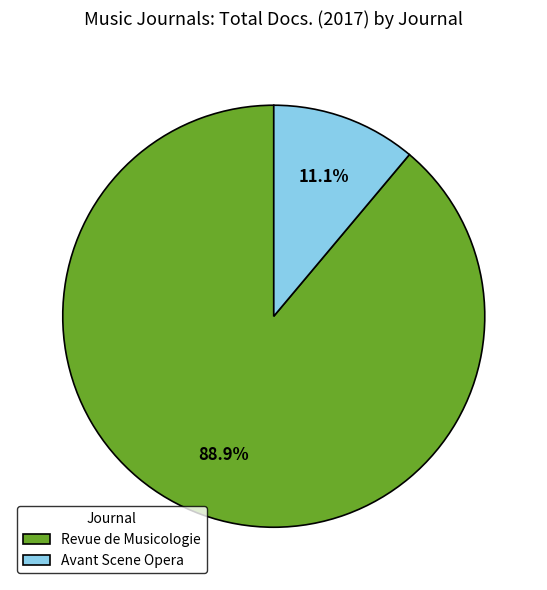

What is the smallest slice in the pie chart?

Avant Scene Opera